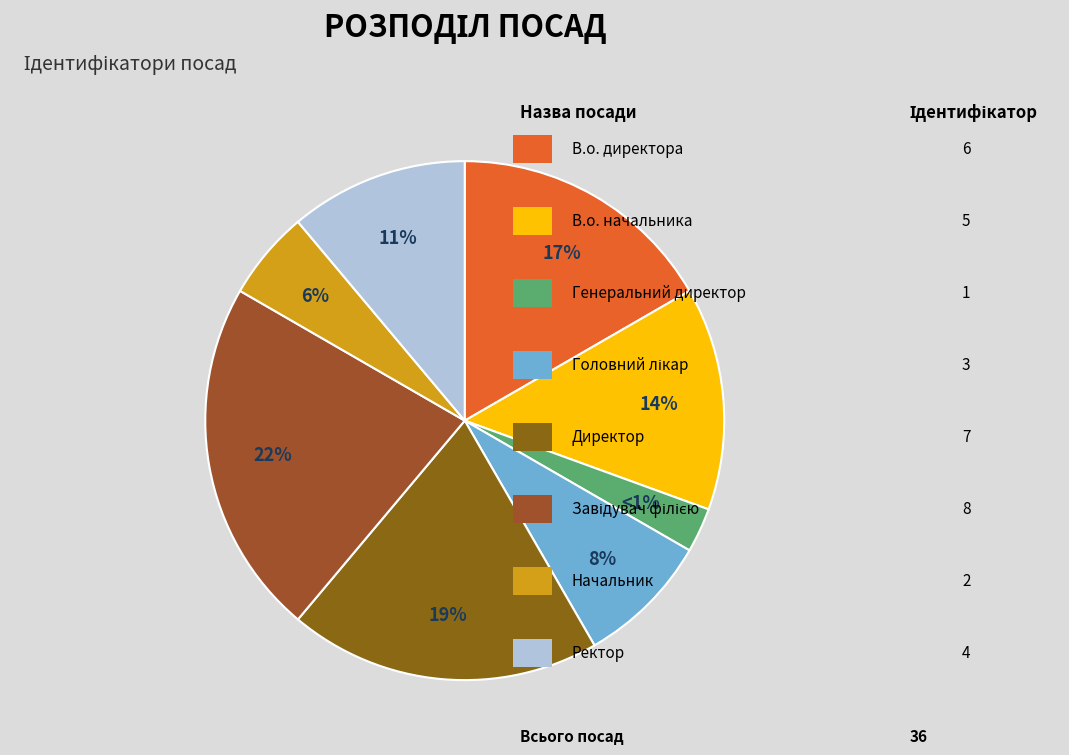

What is the largest slice in the pie chart?

Завідувач філією